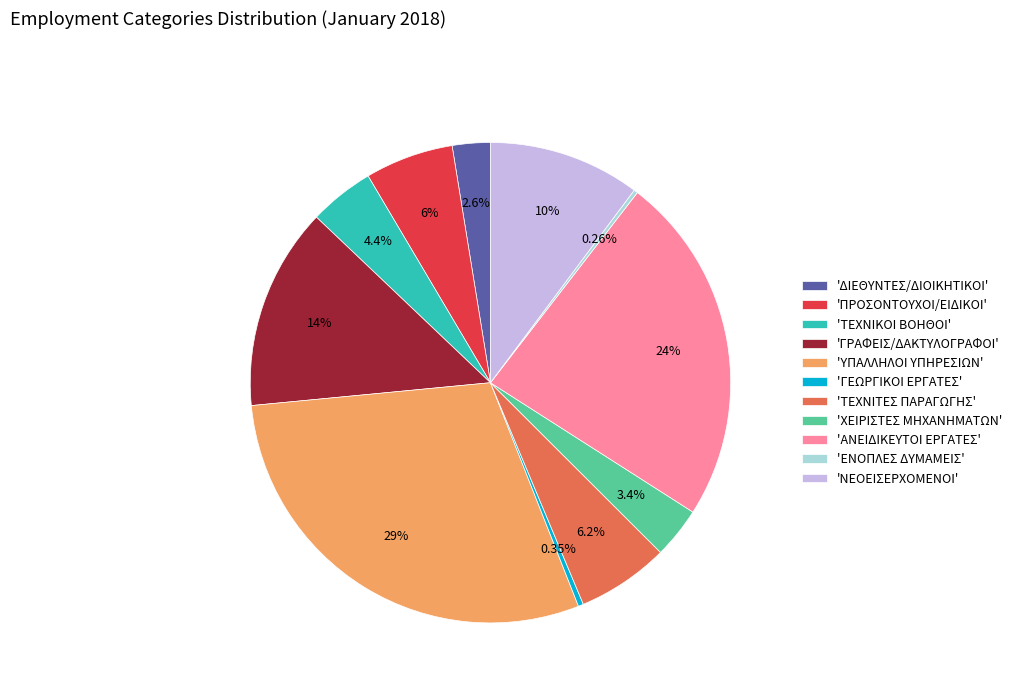

Between 'ΓΡΑΦΕΙΣ/ΔΑΚΤΥΛΟΓΡΑΦΟΙ' and 'ΥΠΑΛΛΗΛΟΙ ΥΠΗΡΕΣΙΩΝ', which is larger?

'ΥΠΑΛΛΗΛΟΙ ΥΠΗΡΕΣΙΩΝ'